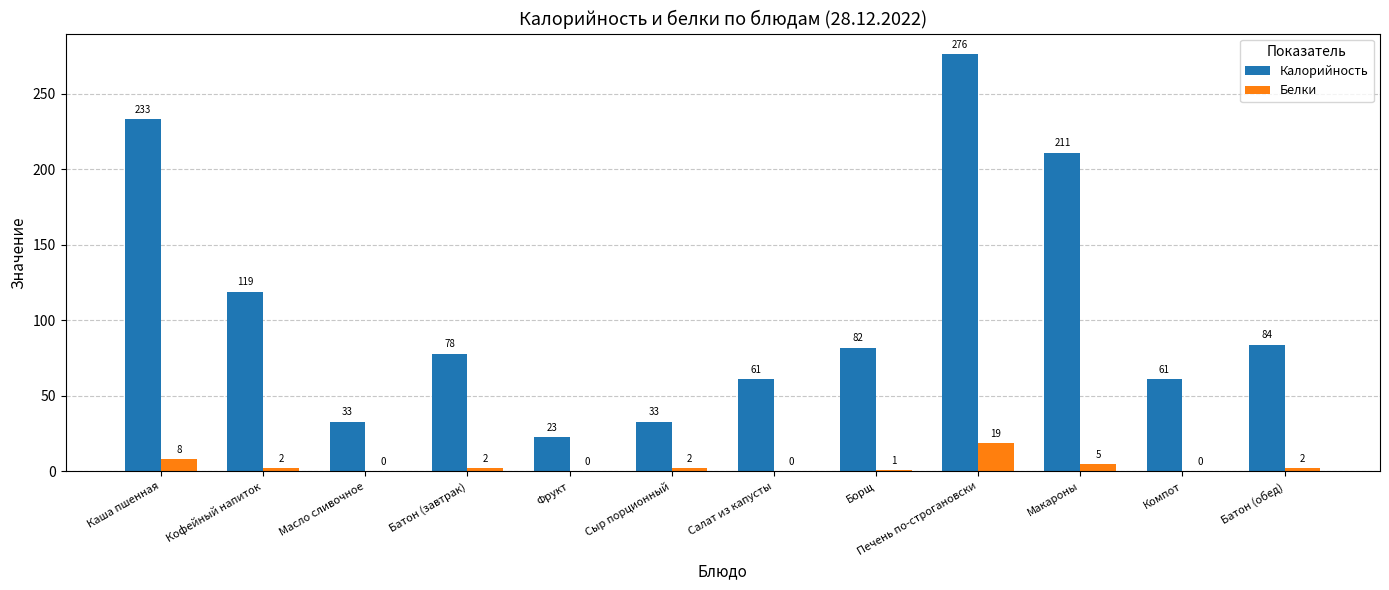

Is the value of Калорийность at Фрукт greater than the value of Белки at Батон (завтрак)?

Yes